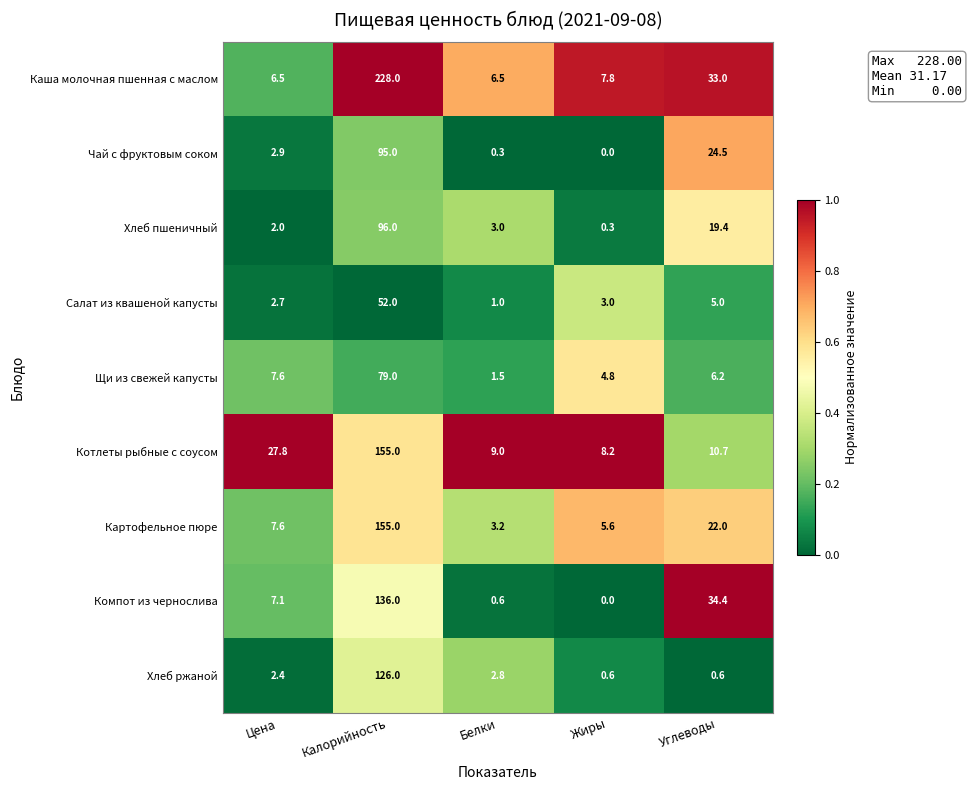

What is the difference between the highest and lowest values at Калорийность?

176.0